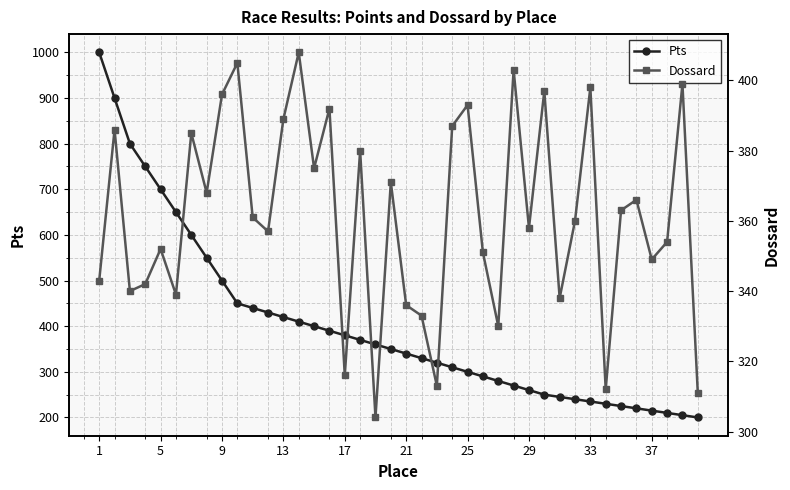

True or false: Pts has more than 0 points higher than both neighbors.

False